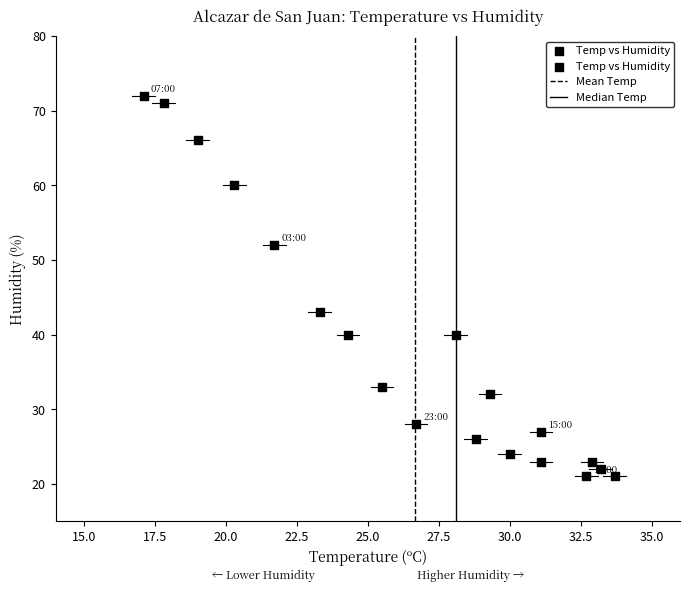

What is the range of Y values (max minus min)?

51